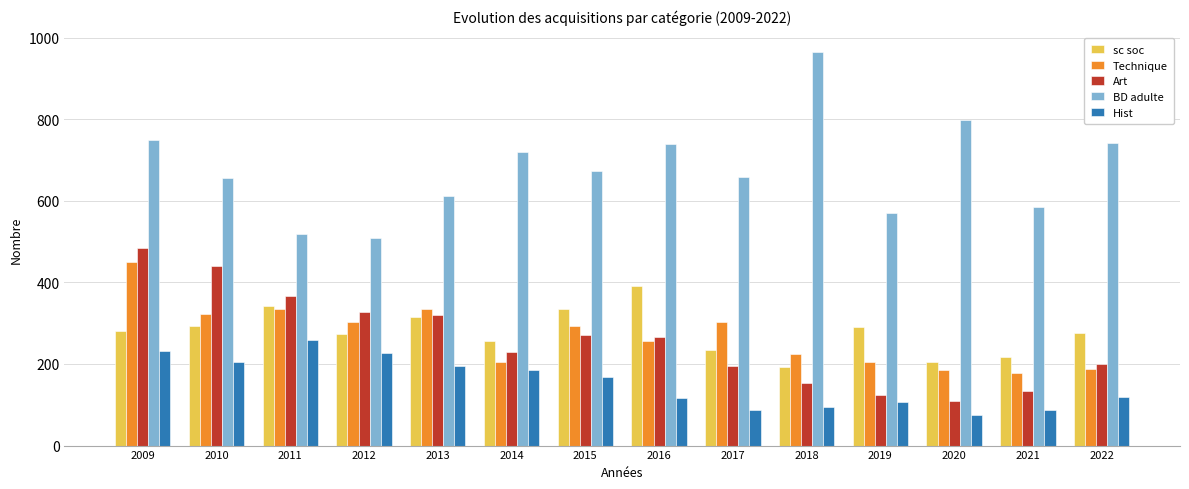

How many groups of bars are there?

14